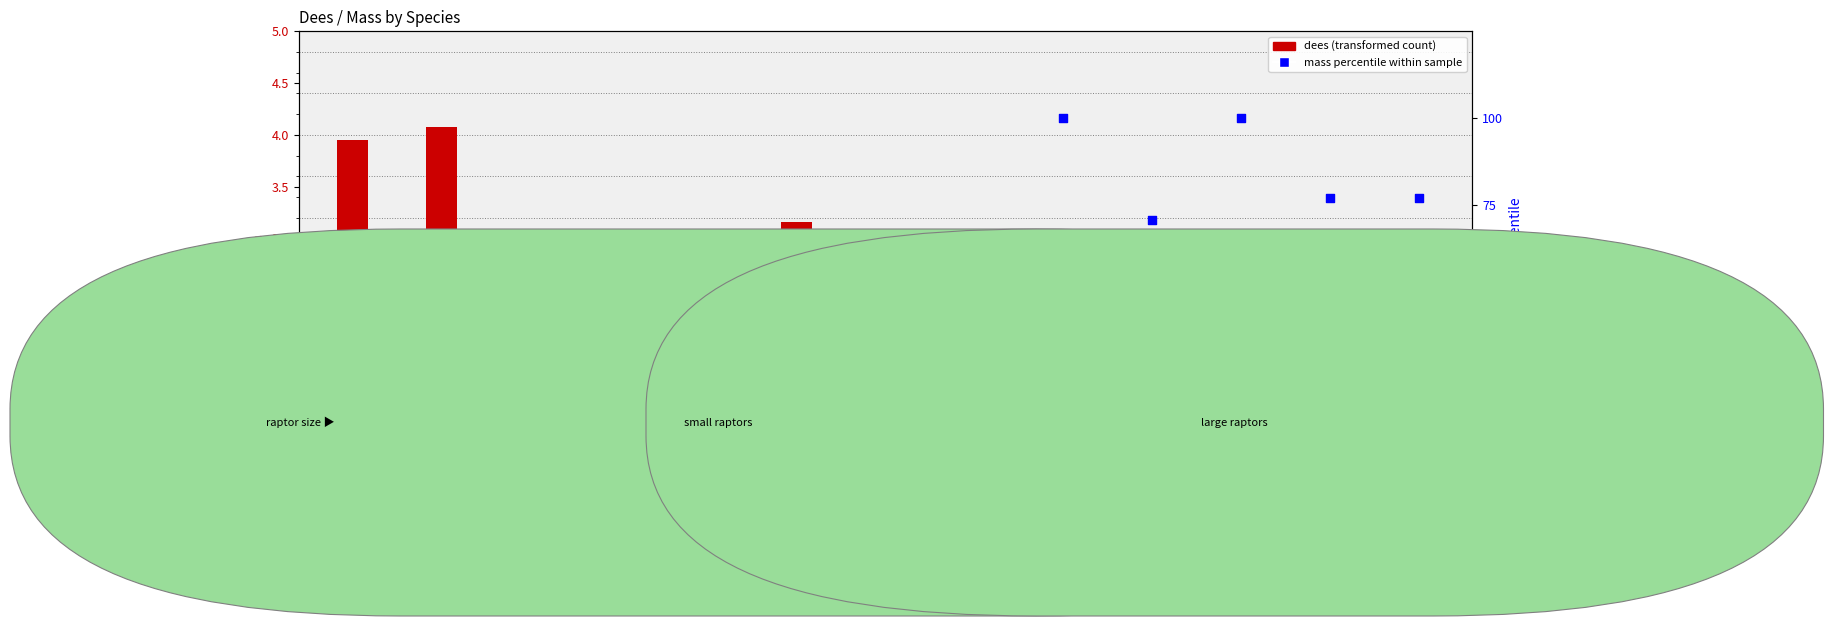

What are all the series names shown in the legend?

dees (transformed count), mass percentile within sample